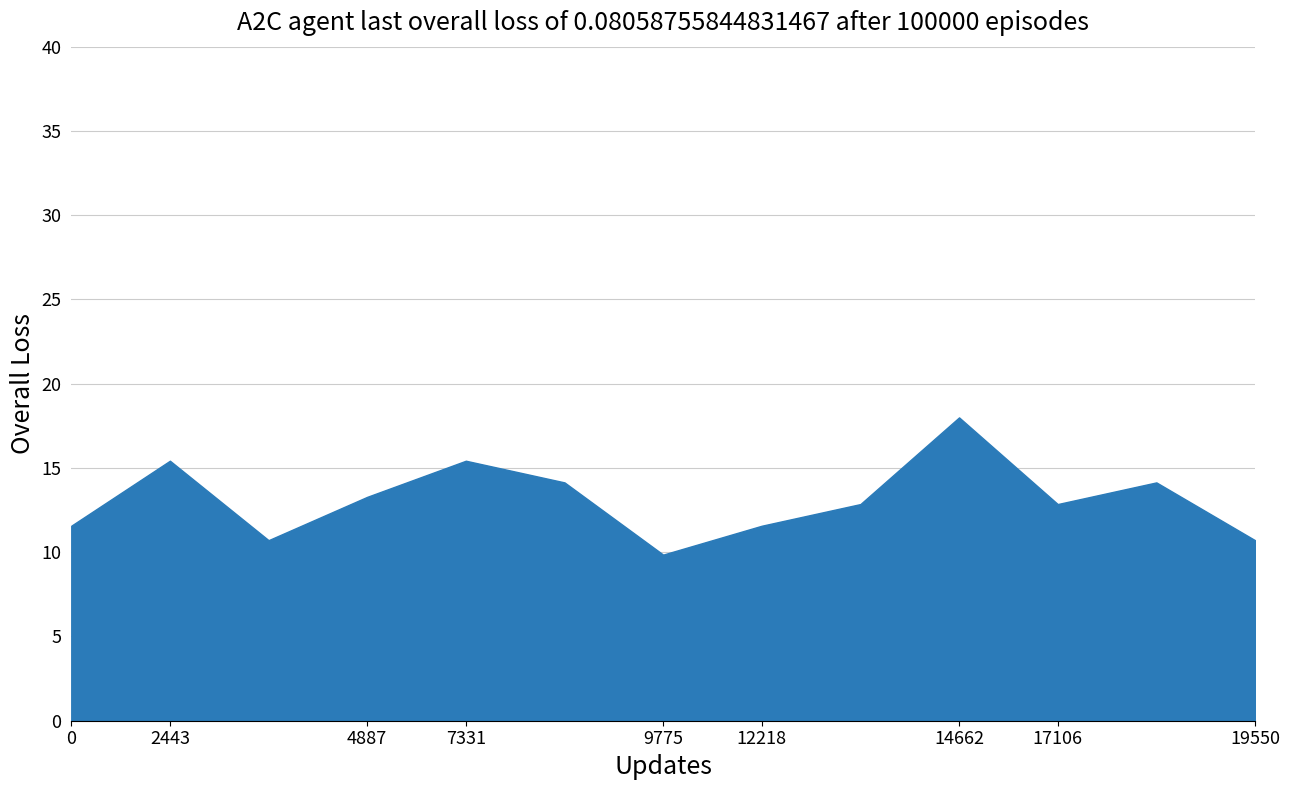

At how many categories does at least one series exceed 4?

13